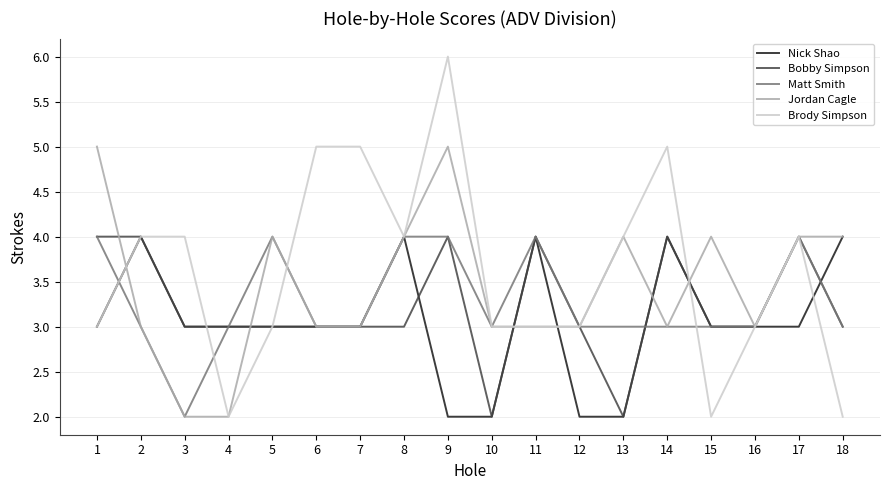

At which category is the sum across all series the highest?

9